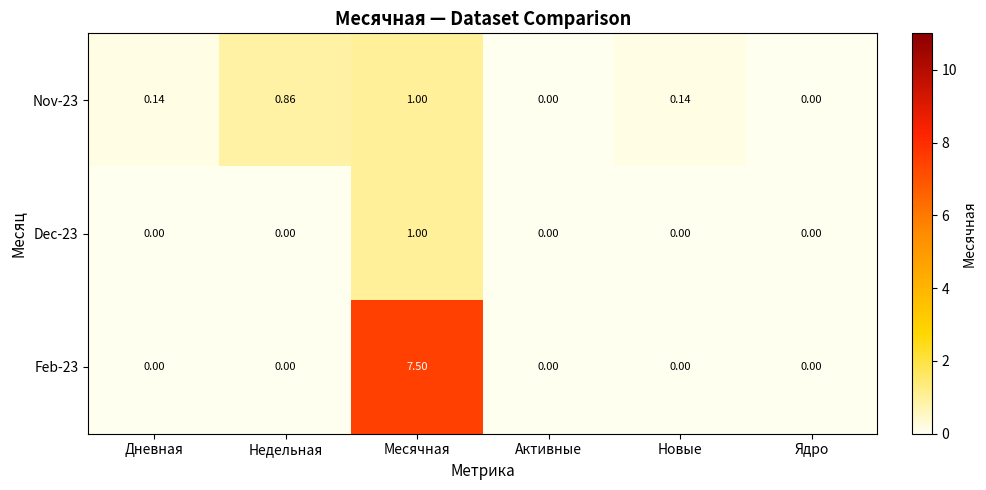

At which category is the sum across all series the highest?

Месячная